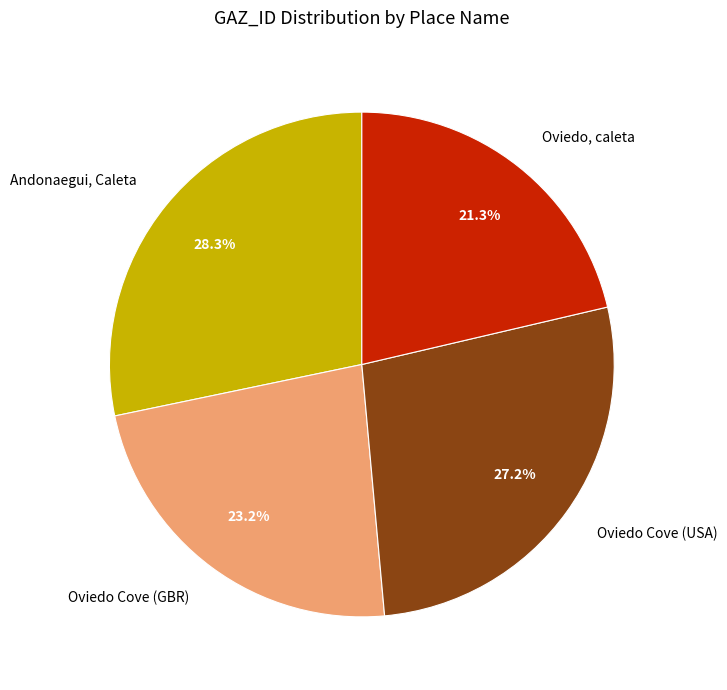

To the nearest percent, what is the difference between the largest and smallest slice percentages?

7%